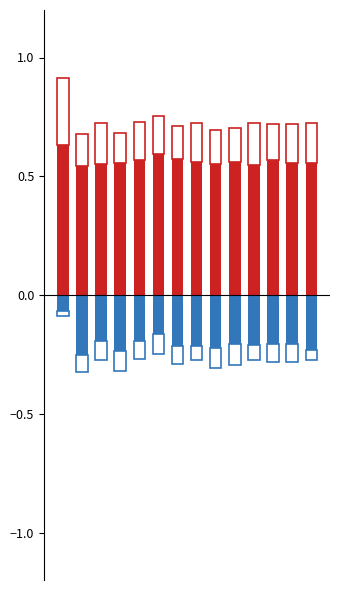

At which category does the chart reach its minimum across all series?

1